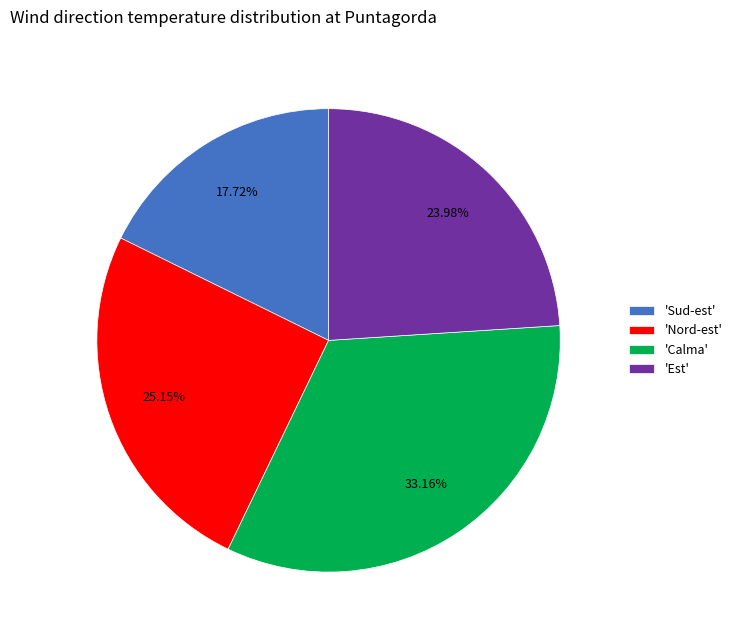

Which category has the smallest portion of the pie?

'Sud-est'